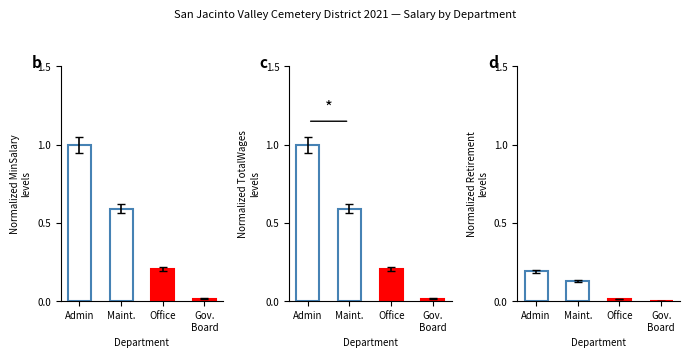

The Normalized Retirement
levels series shows 0.2 at Admin. True or false?

True